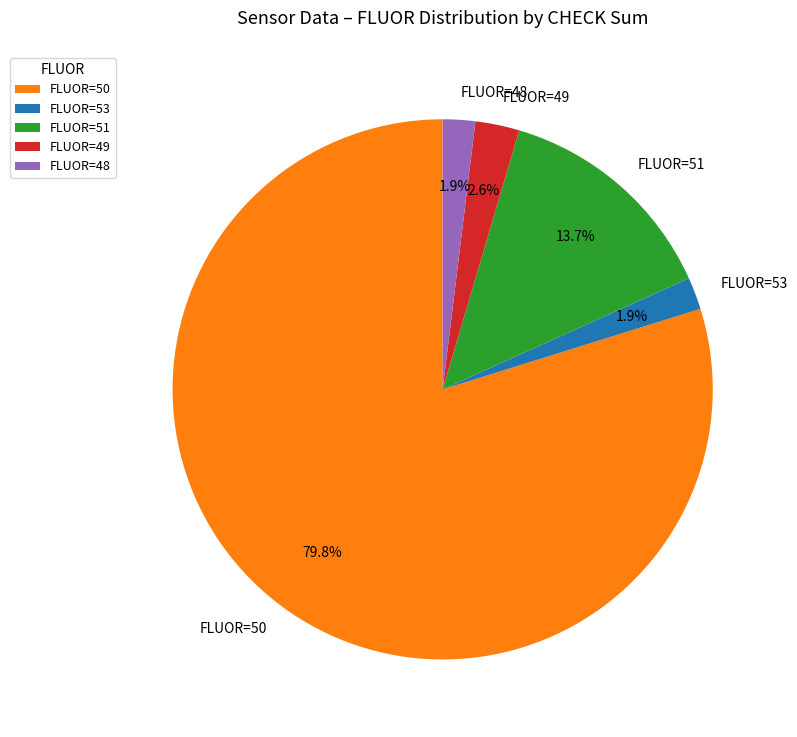

Which has a higher value, FLUOR=50 or FLUOR=53?

FLUOR=50